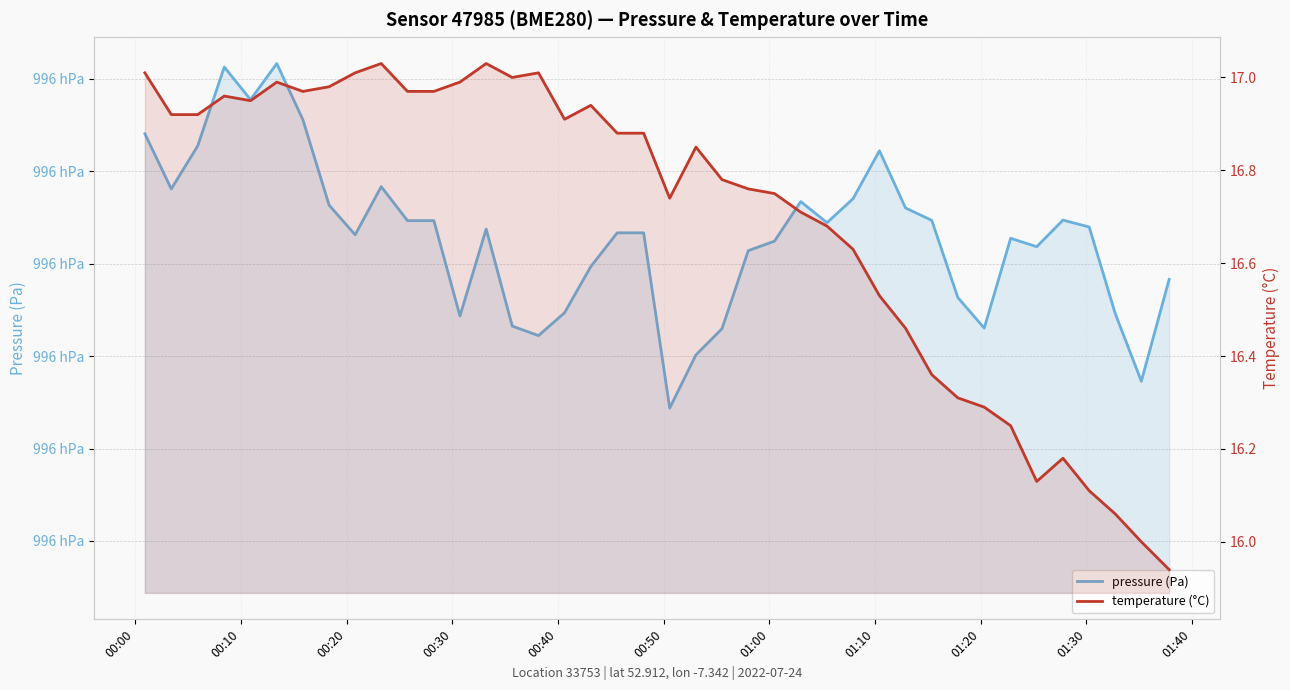

True or false: temperature (°C) and pressure (Pa) cross at least once.

False